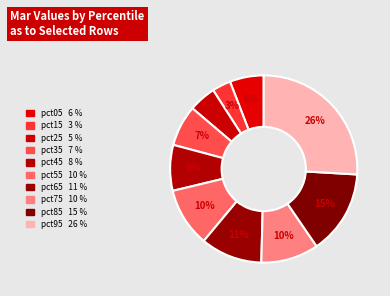

Is it true that pct75 is 23% of the pie?

False